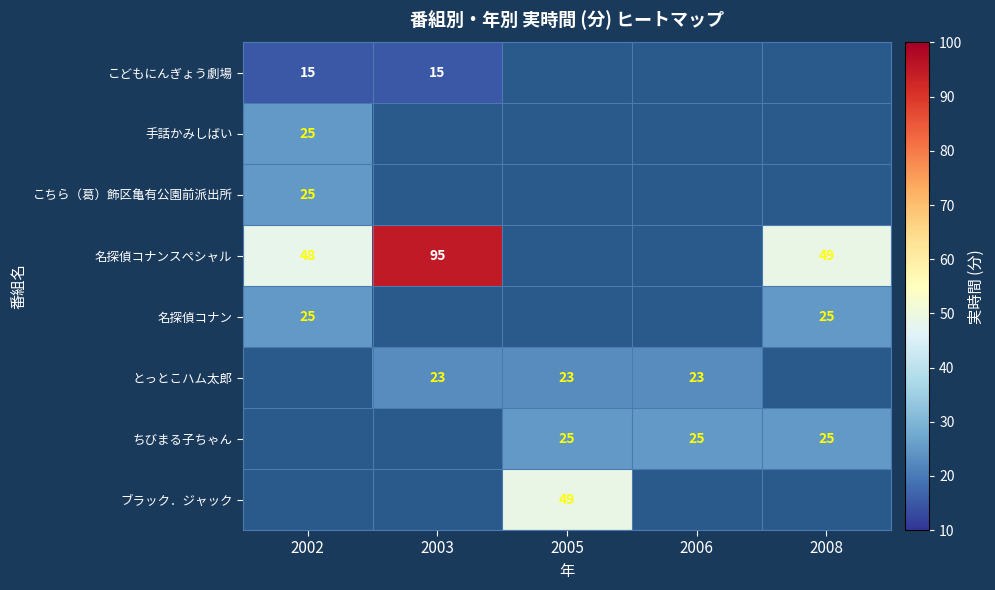

True or false: 名探偵コナン has a value of 33 at 2008.

False